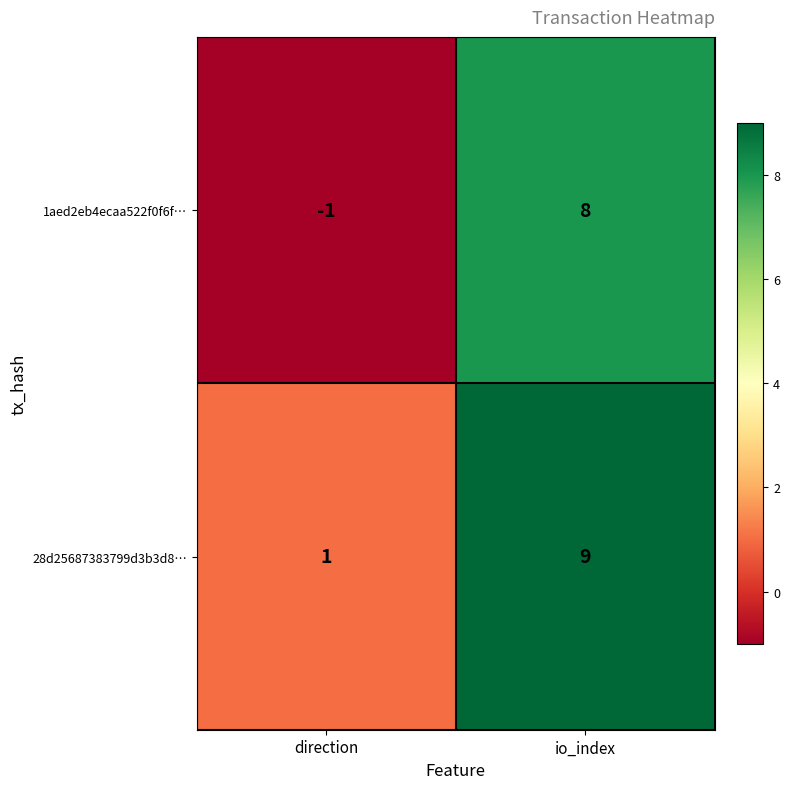

The 28d25687383799d3b3d8… series shows 1 at direction. True or false?

True